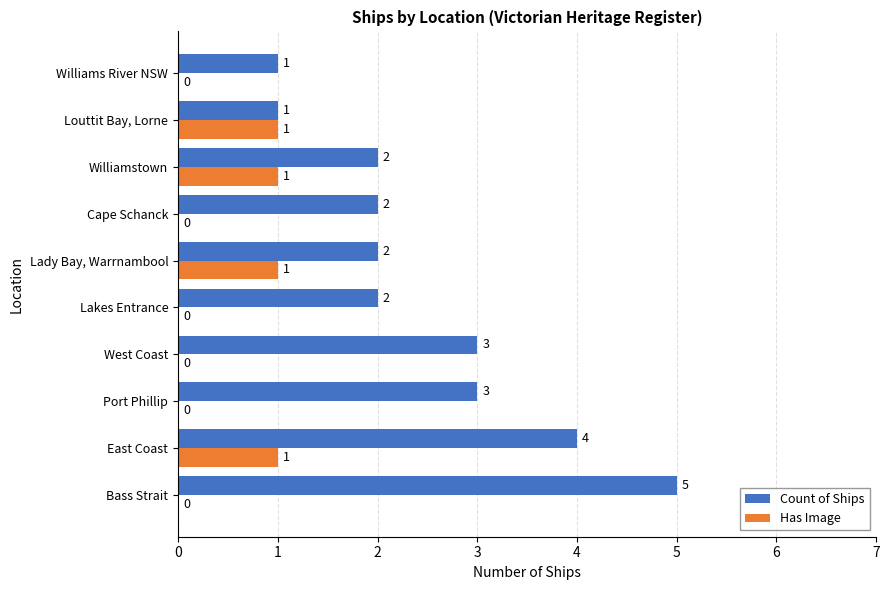

What is the highest value of the Has Image series?

1